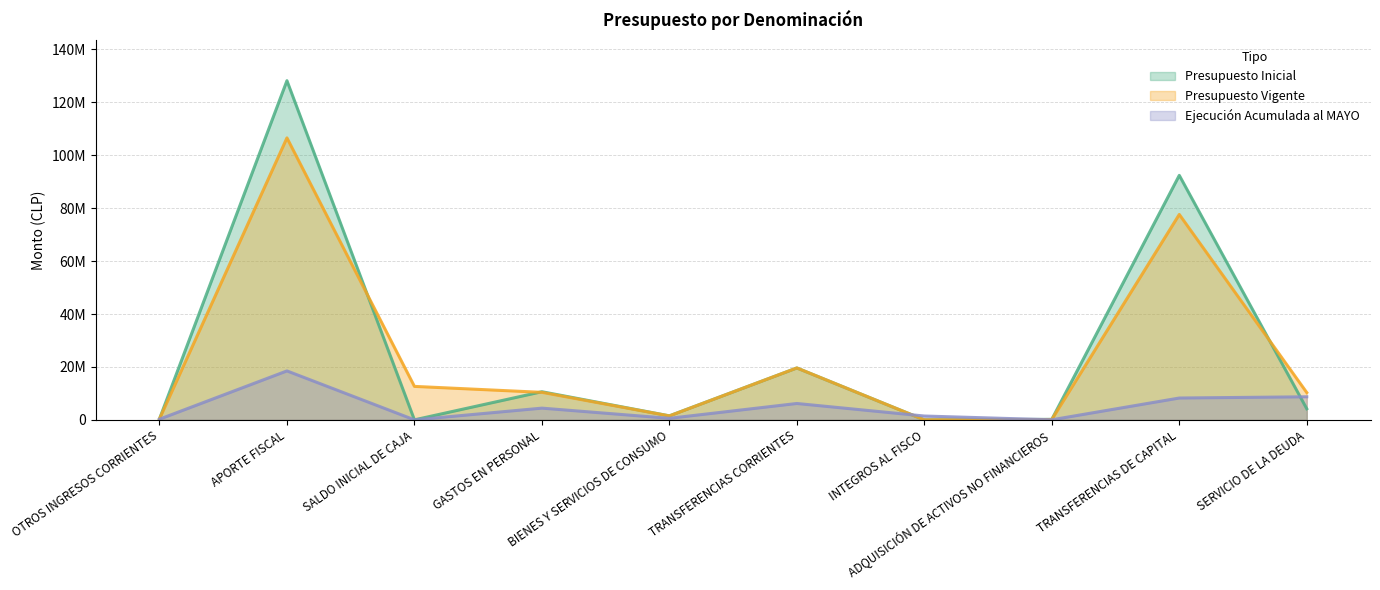

How many intersections are there between Ejecución Acumulada al MAYO and Presupuesto Vigente?

2